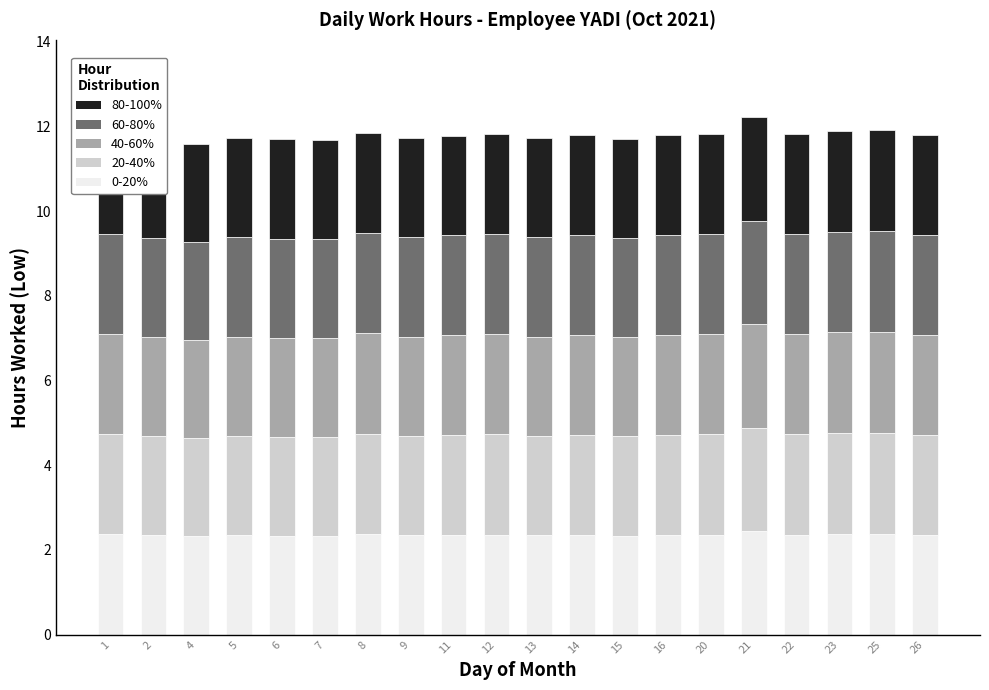

What is the total value across all series at 14?

11.8